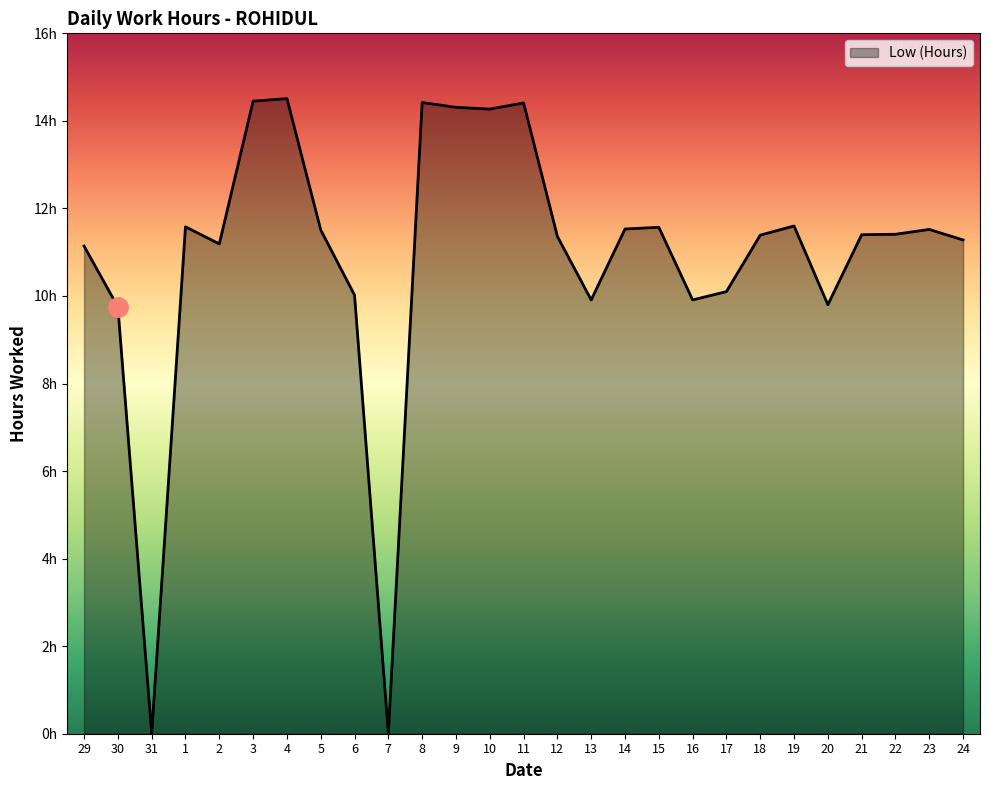

Which has a higher value, 6 or 12?

12